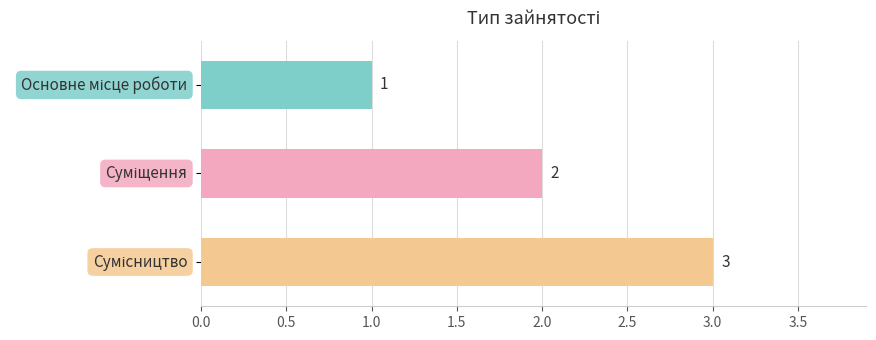

What is the value of the 2nd bar from the top?

2